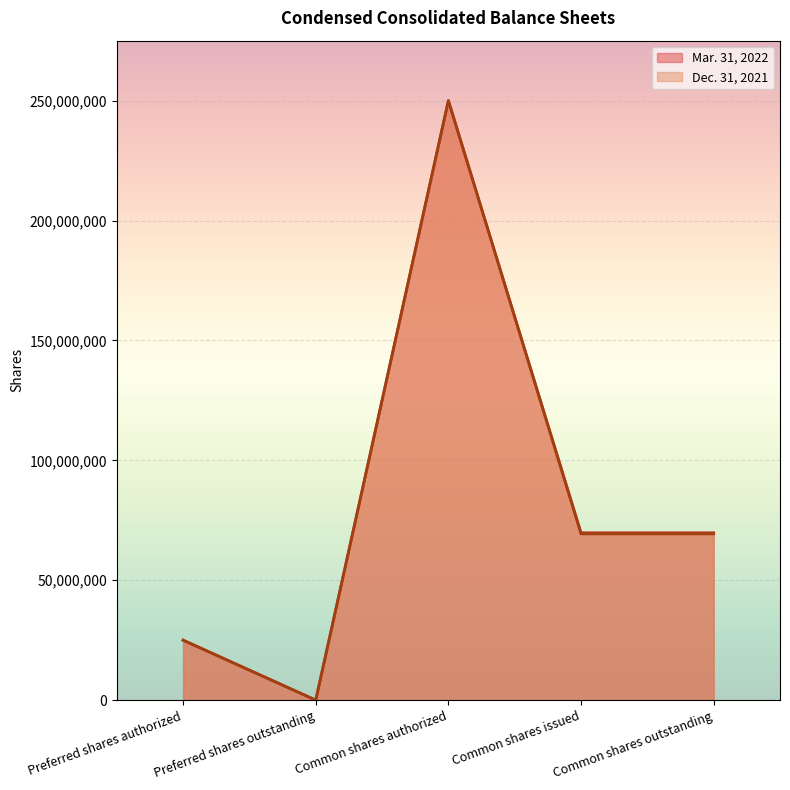

What is the label of the 4th point from the left?

Common shares issued